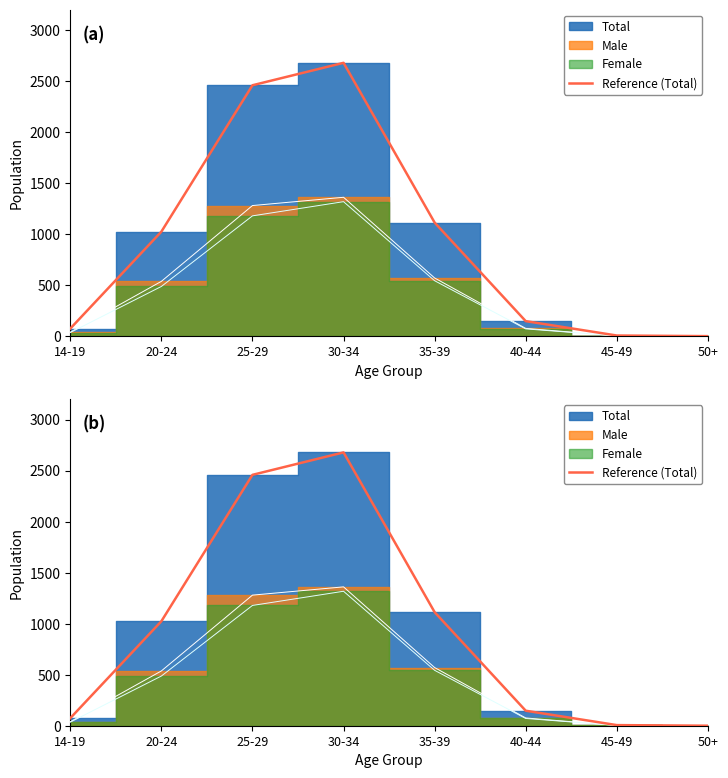

How many data points does each series have?

8